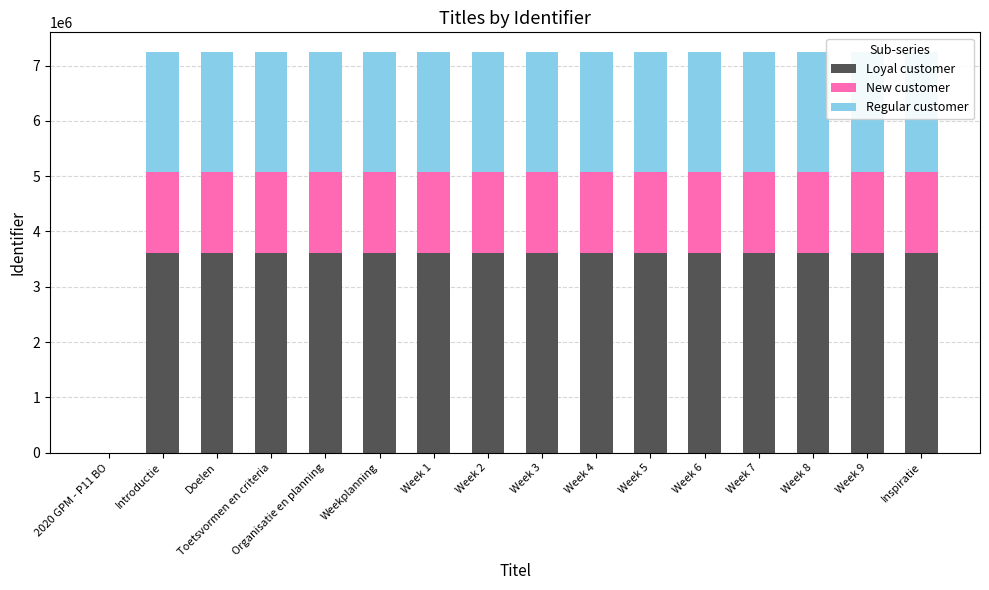

Which series changed the most between Week 5 and Week 7?

Loyal customer